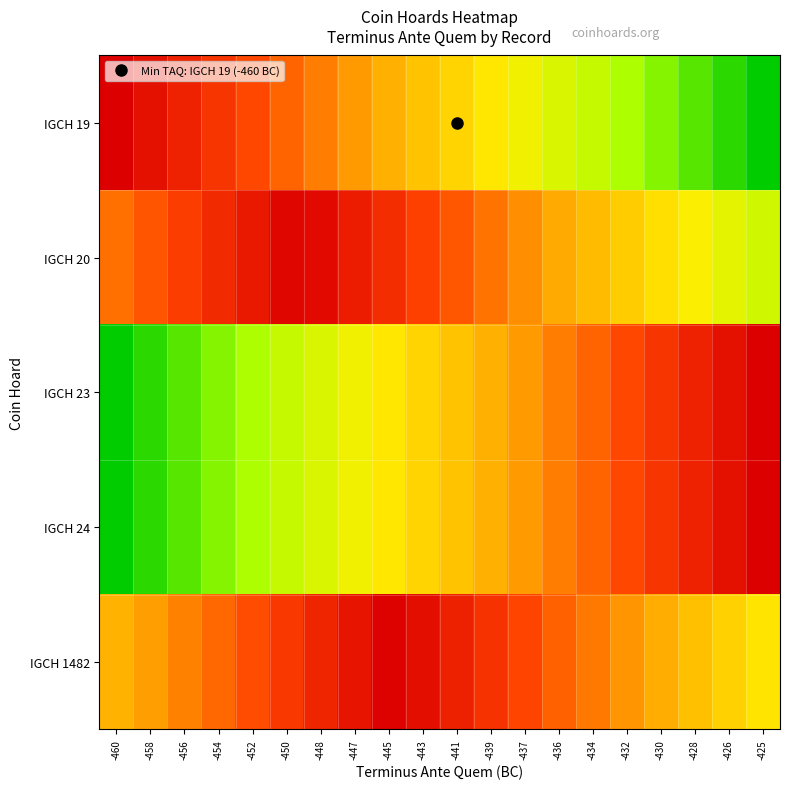

Reading right to left, what are all the values shown in this chart?

IGCH 19: -425=1.0	-426=0.9	-428=0.9	-430=0.8	-432=0.8	-434=0.7	-436=0.7	-437=0.6	-439=0.6	-441=0.5	-443=0.5	-445=0.4	-447=0.4	-448=0.3	-450=0.3	-452=0.2	-454=0.2	-456=0.1	-458=0.1	-460=0.0
IGCH 20: -425=0.7	-426=0.7	-428=0.6	-430=0.6	-432=0.5	-434=0.5	-436=0.4	-437=0.3	-439=0.3	-441=0.2	-443=0.2	-445=0.1	-447=0.1	-448=0.0	-450=0.0	-452=0.1	-454=0.1	-456=0.2	-458=0.2	-460=0.3
IGCH 23: -425=0.0	-426=0.1	-428=0.1	-430=0.2	-432=0.2	-434=0.3	-436=0.3	-437=0.4	-439=0.4	-441=0.5	-443=0.5	-445=0.6	-447=0.6	-448=0.7	-450=0.7	-452=0.8	-454=0.8	-456=0.9	-458=0.9	-460=1.0
IGCH 24: -425=0.0	-426=0.1	-428=0.1	-430=0.2	-432=0.2	-434=0.3	-436=0.3	-437=0.4	-439=0.4	-441=0.5	-443=0.5	-445=0.6	-447=0.6	-448=0.7	-450=0.7	-452=0.8	-454=0.8	-456=0.9	-458=0.9	-460=1.0
IGCH 1482: -425=0.6	-426=0.5	-428=0.5	-430=0.4	-432=0.4	-434=0.3	-436=0.3	-437=0.2	-439=0.2	-441=0.1	-443=0.0	-445=0.0	-447=0.1	-448=0.1	-450=0.2	-452=0.2	-454=0.3	-456=0.3	-458=0.4	-460=0.4